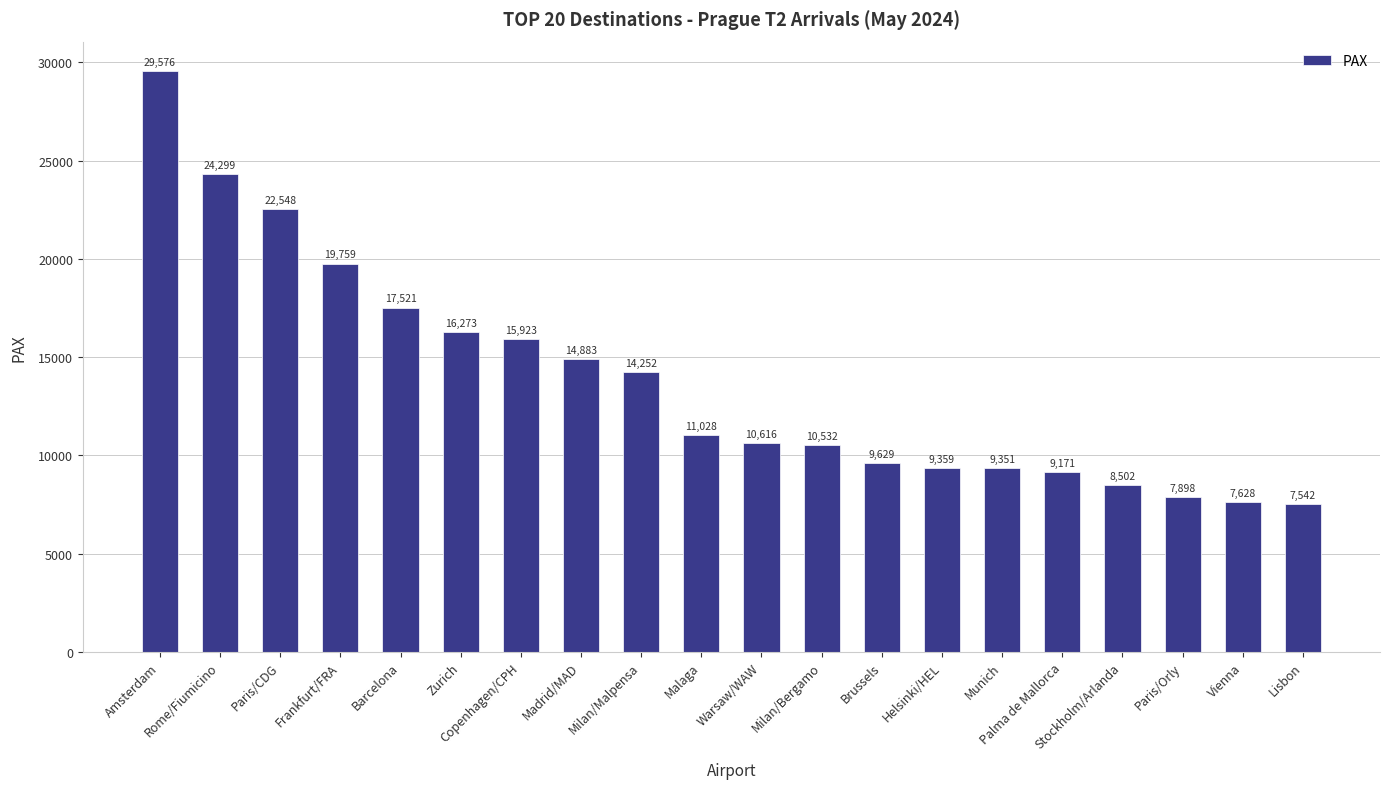

What is the sum of all values?

276290